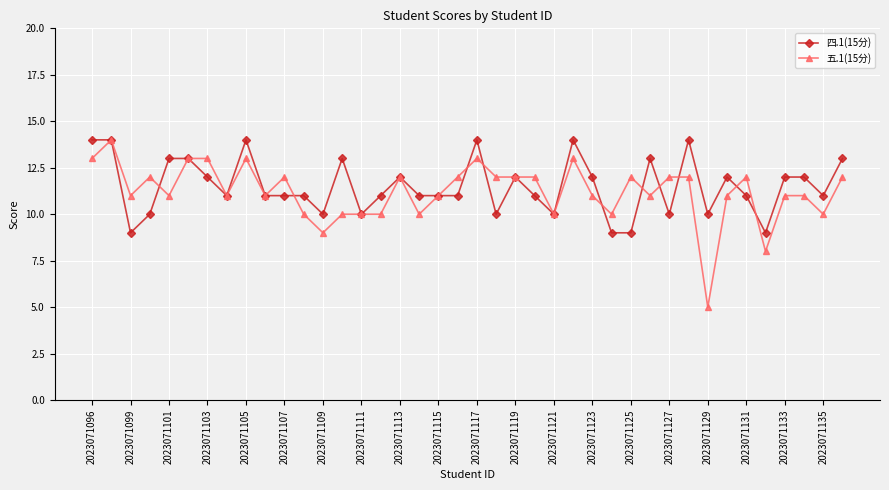

Count the number of categories in the chart.

40